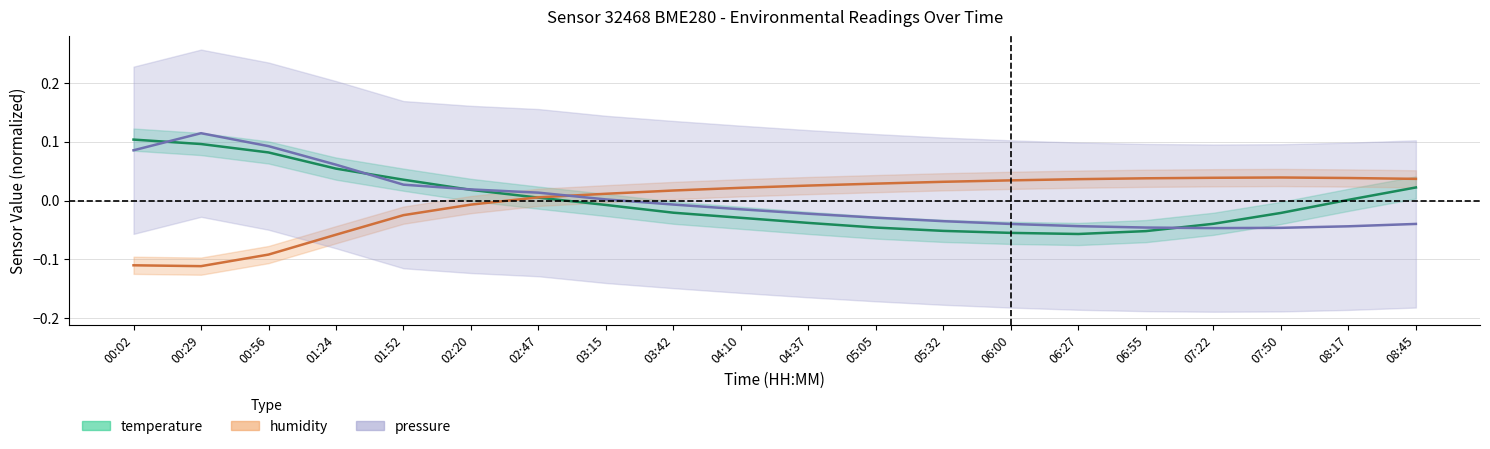

How many values in the pressure series are below 0?

12